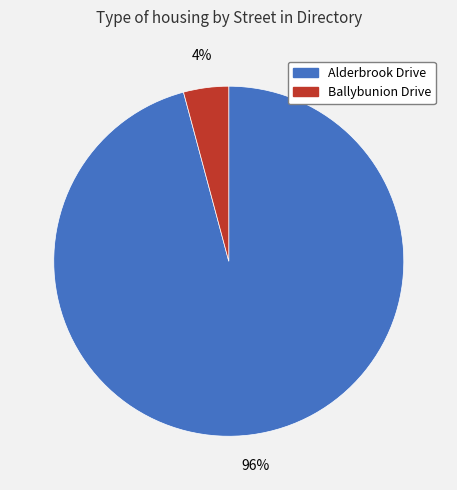

What percentage is the Ballybunion Drive slice, to the nearest percent?

4%